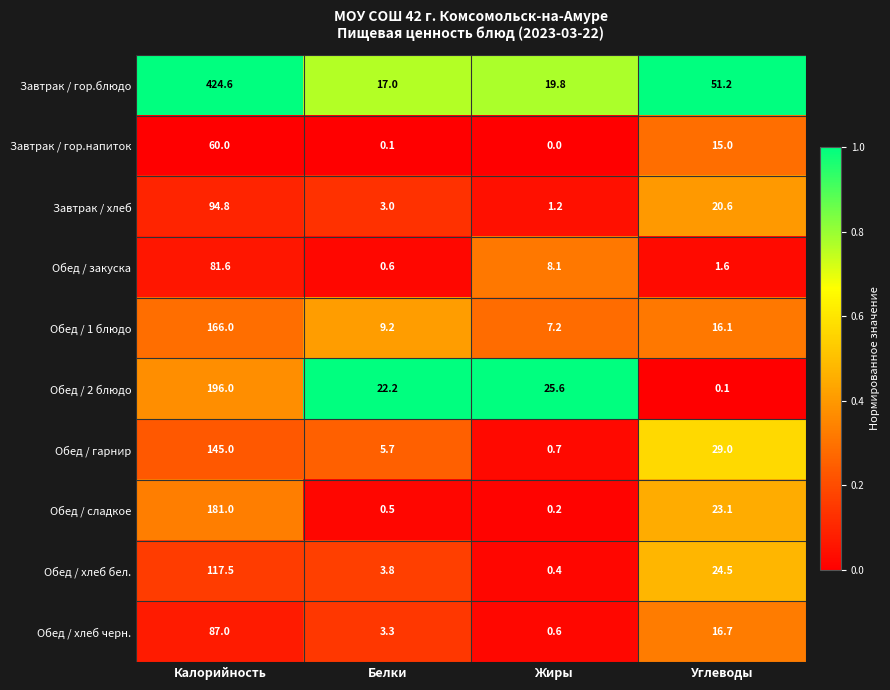

How many data points does each series have?

4